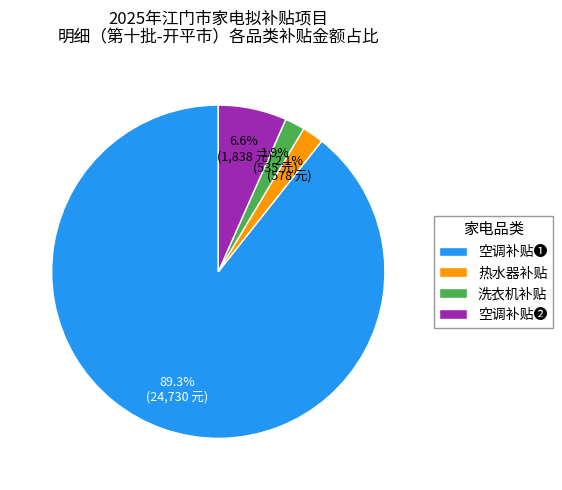

Between 空调补贴❶ and 洗衣机补贴, which is larger?

空调补贴❶